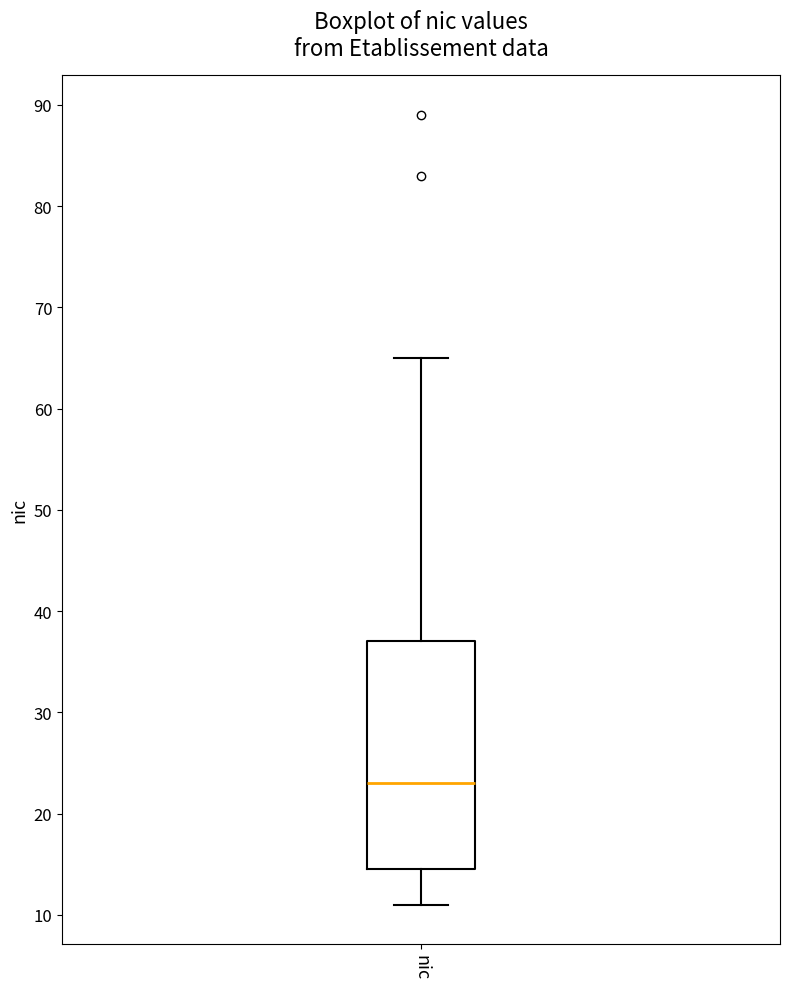

Where does the upper whisker of the box for nic end on the y-axis? The values are not printed on the chart, so give them approximately, as read against the axis.

65